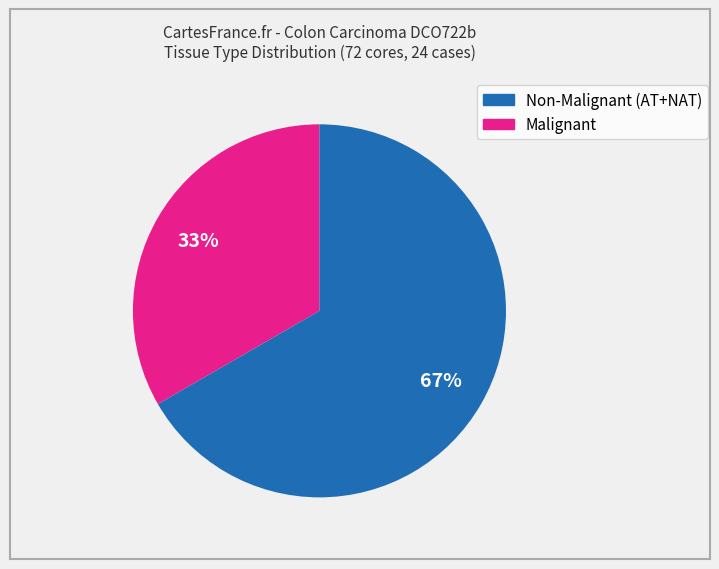

Count the number of slices in the pie.

2